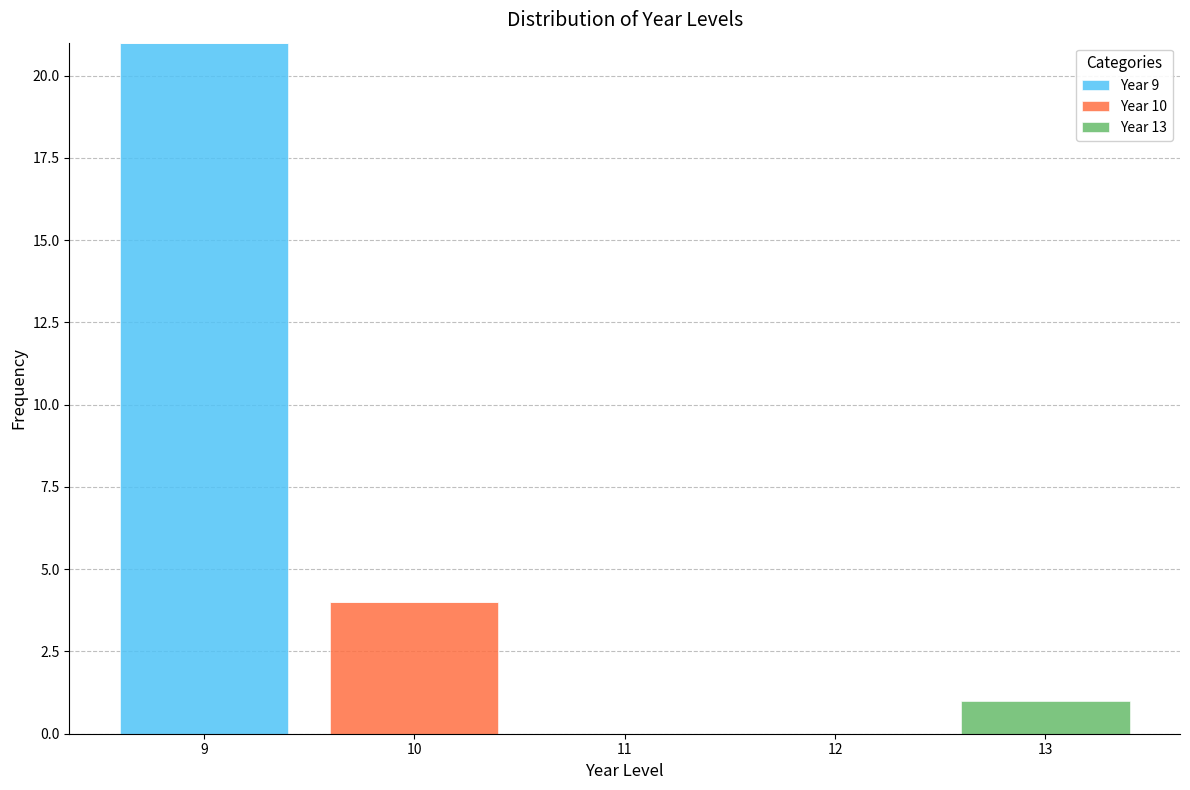

Reading left to right, list every stacked bar in this chart as the range it spans on the x-axis followed by its total height. The values are not printed on the chart, so give them approximately, as read against the axis.

8.5 to 9.5: 21
9.5 to 10.5: 4
10.5 to 11.5: 0
11.5 to 12.5: 0
12.5 to 13.5: 1